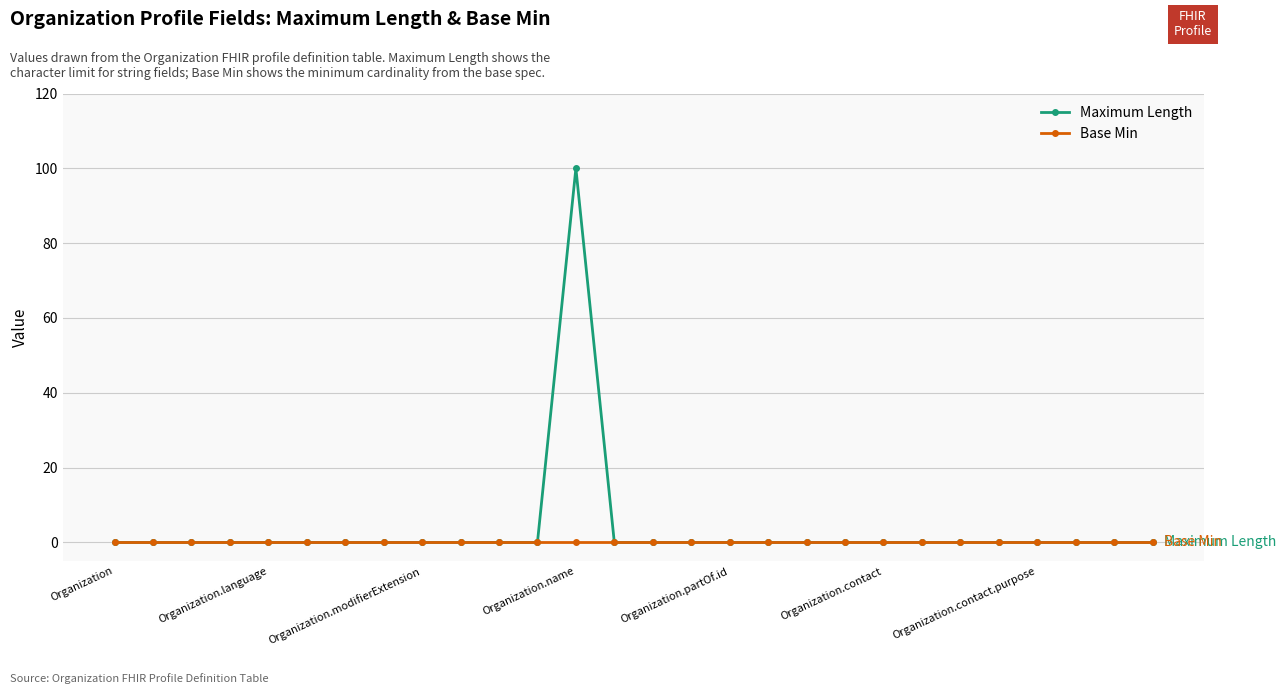

What is the maximum value shown in the chart?

100